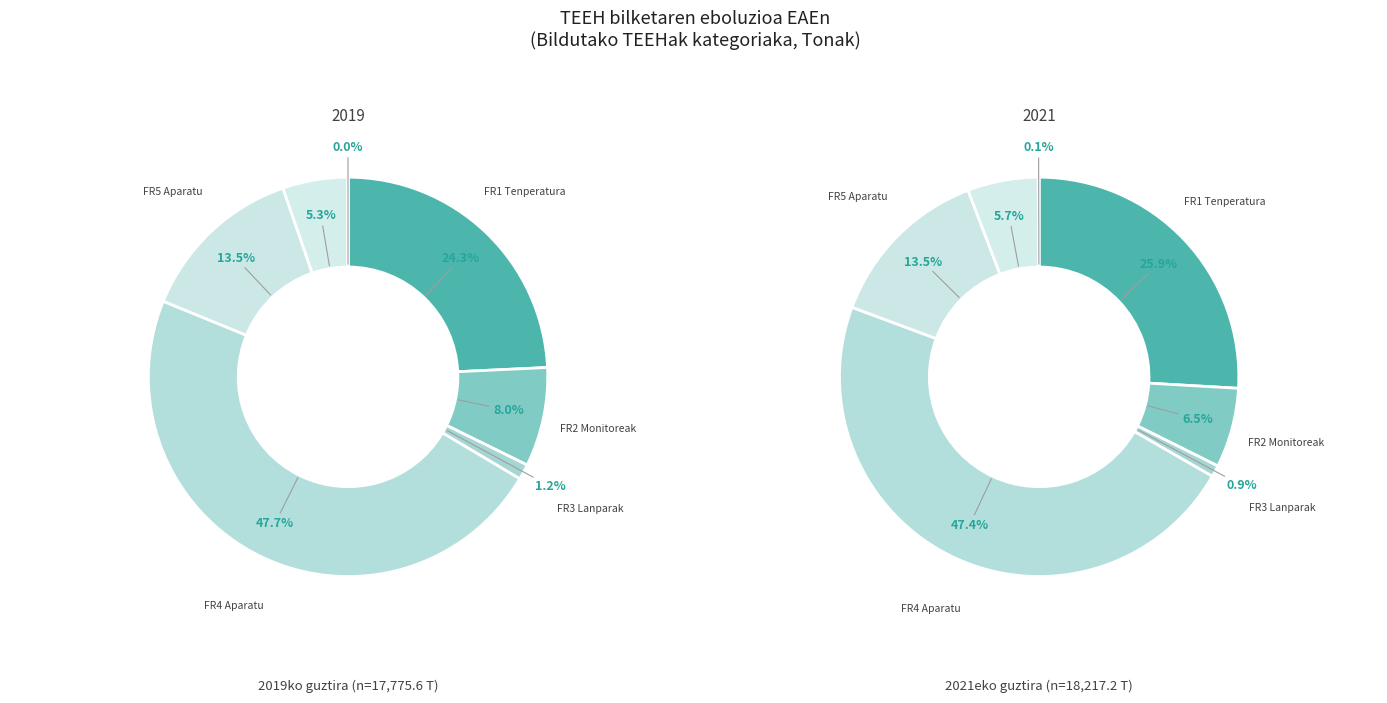

To the nearest percent, what is the difference between the largest and smallest slice percentages?

47%